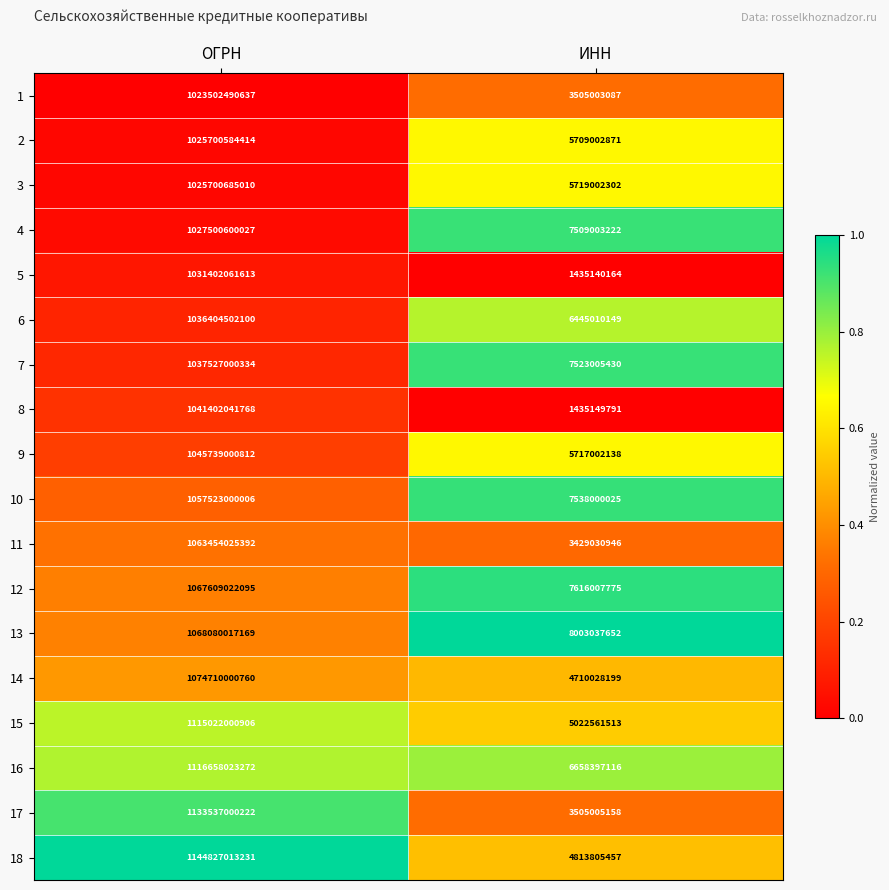

Which series has the largest range (max minus min)?

18